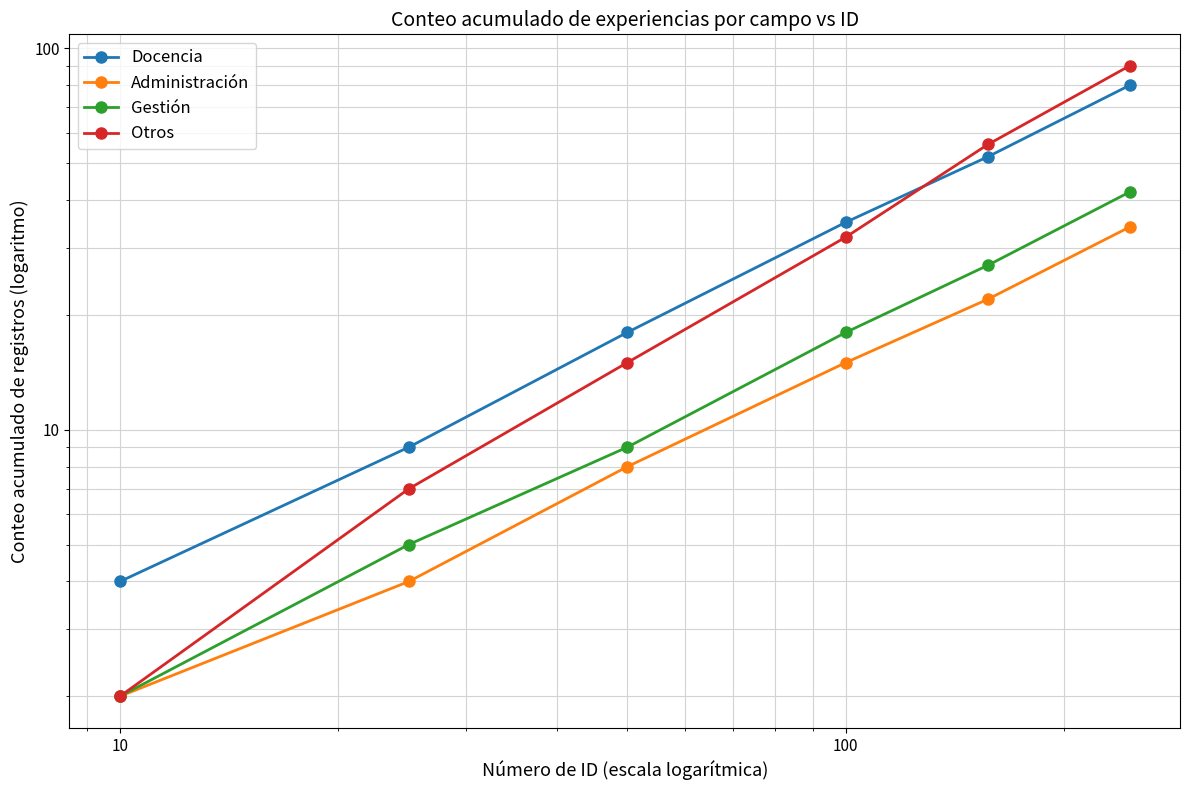

List the series in order of their peak value, lowest first.

Administración, Gestión, Docencia, Otros